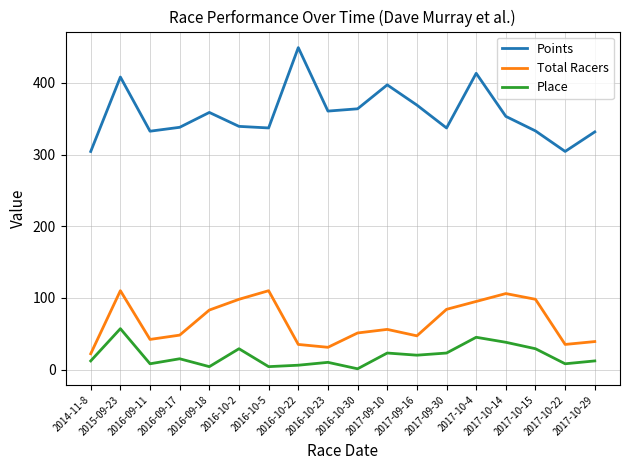

Is the value of Total Racers at 2017-09-10 greater than the value of Place at 2016-10-22?

Yes